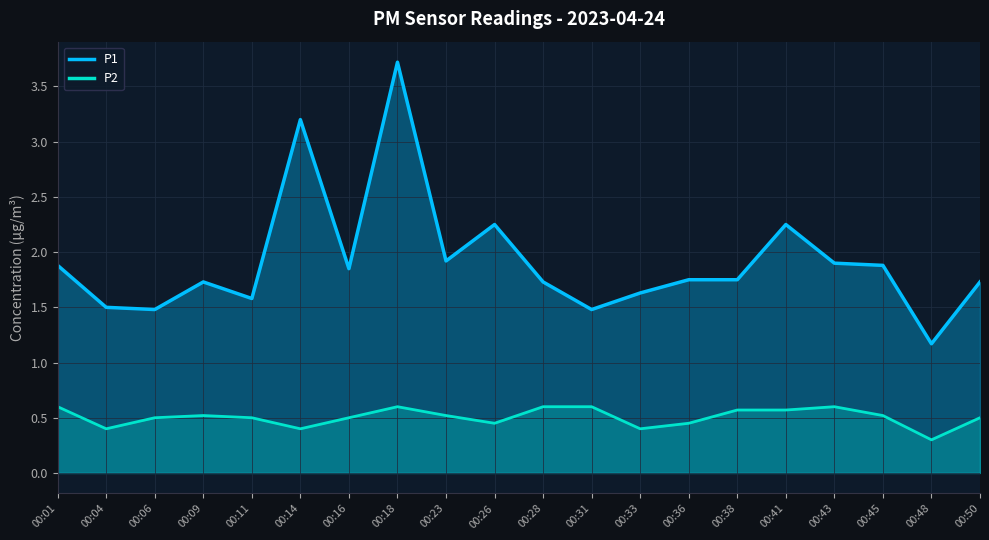

What is the value of the P1 point at the 12th from the left?

1.5